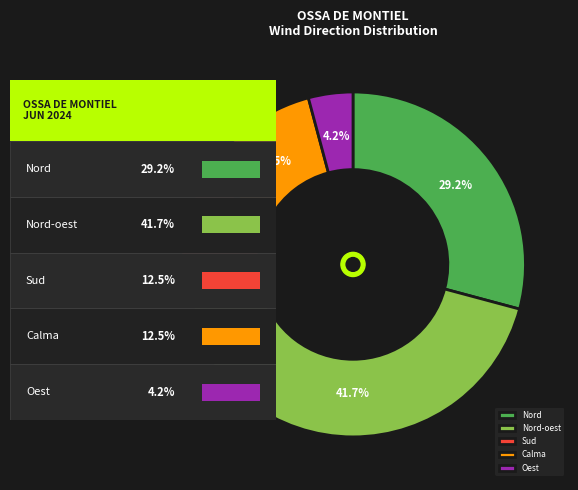

How many segments does this pie chart have?

5